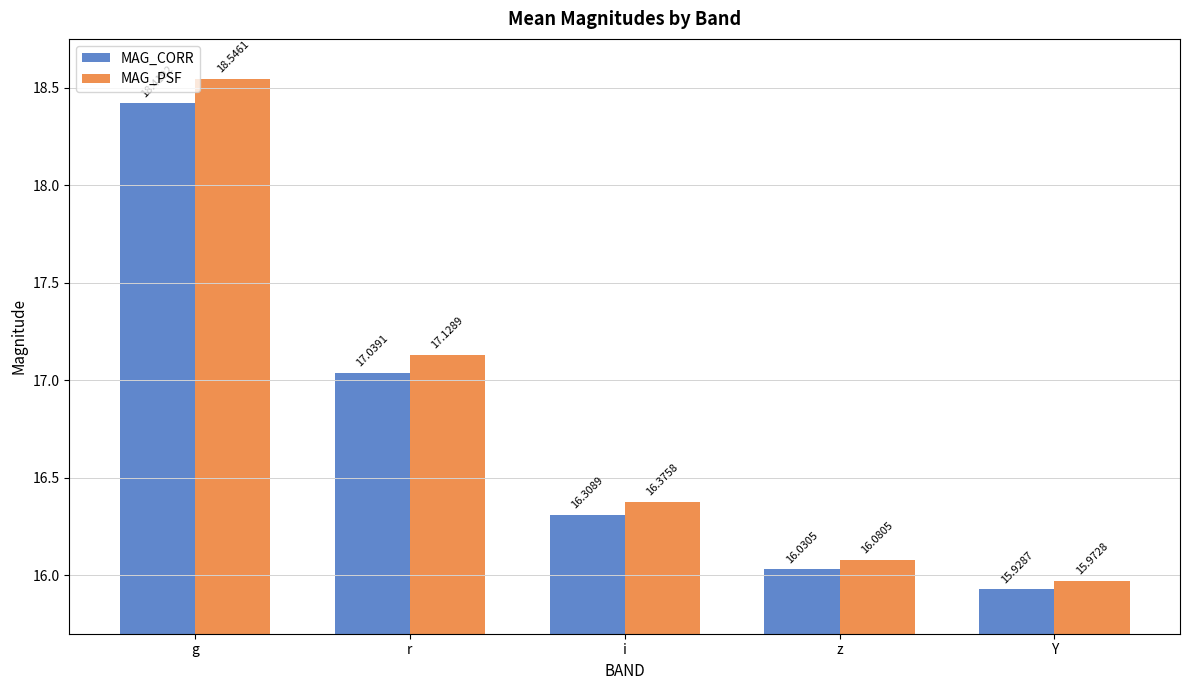

Reading right to left, list all the values displayed in this chart.

MAG_CORR: Y=15.9	z=16.0	i=16.3	r=17.0	g=18.4
MAG_PSF: Y=16.0	z=16.1	i=16.4	r=17.1	g=18.5